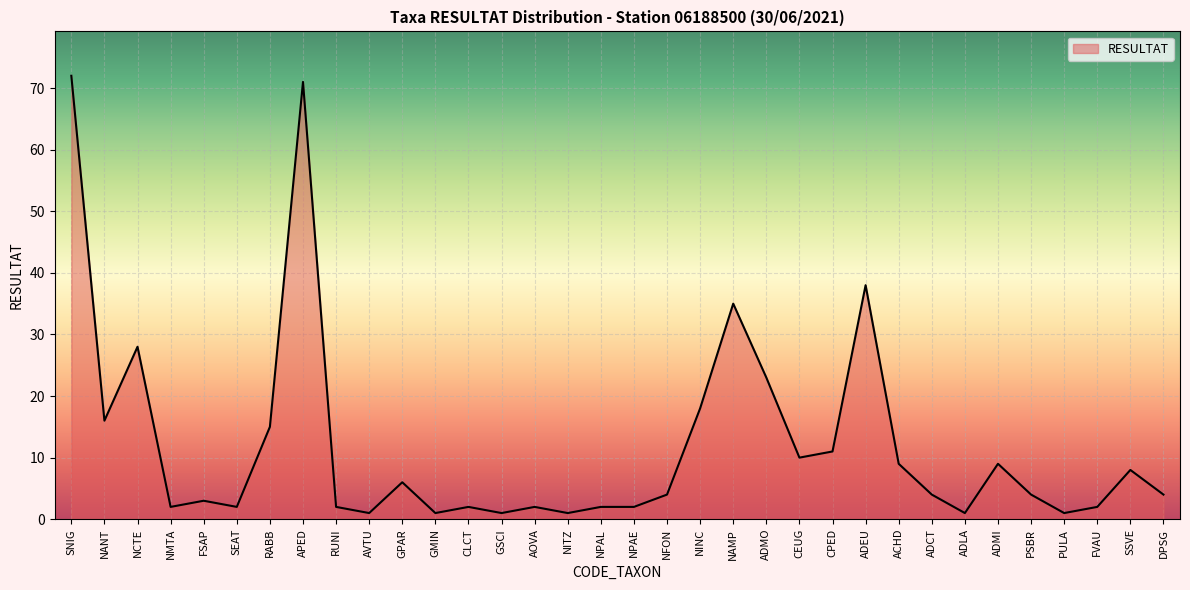

Reading left to right, what are all the values shown in this chart?

SNIG=72	NANT=16	NCTE=28	NMTA=2	FSAP=3	SEAT=2	RABB=15	APED=71	RUNI=2	AVTU=1	GPAR=6	GMIN=1	CLCT=2	GSCI=1	AOVA=2	NITZ=1	NPAL=2	NPAE=2	NFON=4	NINC=18	NAMP=35	ADMO=23	CEUG=10	CPED=11	ADEU=38	ACHD=9	ADCT=4	ADLA=1	ADMI=9	PSBR=4	PULA=1	FVAU=2	SSVE=8	DPSG=4